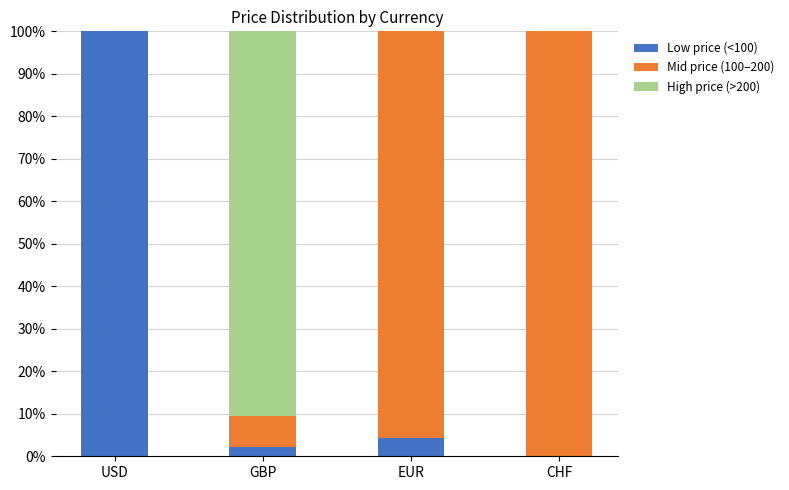

Is it true that Low price (<100) equals 2.2 at GBP?

True